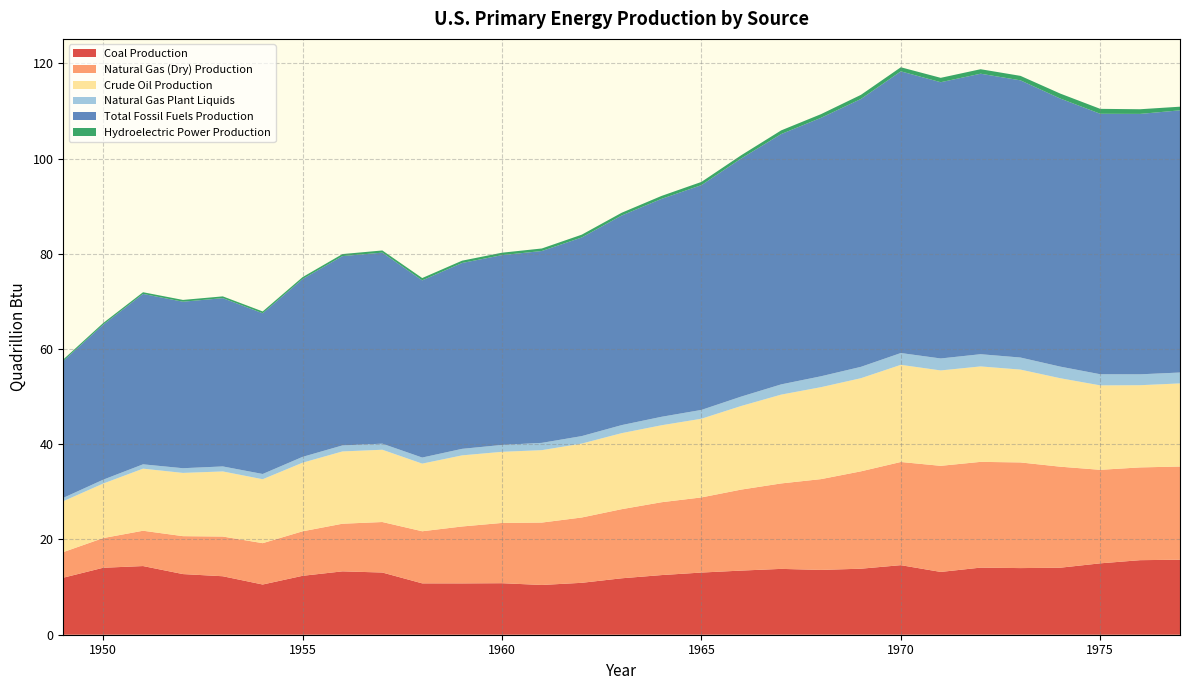

Reading left to right, list all the values displayed in this chart.

Coal Production: 1949=12.0	1950=14.1	1951=14.4	1952=12.7	1953=12.3	1954=10.5	1955=12.4	1956=13.3	1957=13.1	1958=10.8	1959=10.8	1960=10.8	1961=10.4	1962=10.9	1963=11.8	1964=12.5	1965=13.1	1966=13.5	1967=13.8	1968=13.6	1969=13.9	1970=14.6	1971=13.2	1972=14.1	1973=14.0	1974=14.1	1975=15.0	1976=15.7	1977=15.8
Natural Gas (Dry) Production: 1949=5.4	1950=6.2	1951=7.4	1952=8.0	1953=8.3	1954=8.7	1955=9.3	1956=10.0	1957=10.6	1958=10.9	1959=12.0	1960=12.7	1961=13.1	1962=13.7	1963=14.5	1964=15.3	1965=15.8	1966=17.0	1967=17.9	1968=19.1	1969=20.4	1970=21.7	1971=22.3	1972=22.2	1973=22.2	1974=21.2	1975=19.6	1976=19.5	1977=19.6
Crude Oil Production: 1949=10.7	1950=11.4	1951=13.0	1952=13.3	1953=13.7	1954=13.4	1955=14.4	1956=15.2	1957=15.2	1958=14.2	1959=14.9	1960=14.9	1961=15.2	1962=15.5	1963=16.0	1964=16.2	1965=16.5	1966=17.6	1967=18.7	1968=19.3	1969=19.6	1970=20.4	1971=20.0	1972=20.0	1973=19.5	1974=18.6	1975=17.7	1976=17.3	1977=17.5
Natural Gas Plant Liquids: 1949=0.7	1950=0.8	1951=0.9	1952=1.0	1953=1.1	1954=1.1	1955=1.2	1956=1.3	1957=1.3	1958=1.3	1959=1.4	1960=1.4	1961=1.5	1962=1.6	1963=1.7	1964=1.8	1965=1.9	1966=2.0	1967=2.1	1968=2.3	1969=2.4	1970=2.5	1971=2.5	1972=2.6	1973=2.5	1974=2.4	1975=2.3	1976=2.3	1977=2.3
Total Fossil Fuels Production: 1949=28.7	1950=32.6	1951=35.8	1952=35.0	1953=35.3	1954=33.8	1955=37.3	1956=39.8	1957=40.1	1958=37.2	1959=39.0	1960=39.9	1961=40.3	1962=41.7	1963=44.0	1964=45.8	1965=47.2	1966=50.0	1967=52.6	1968=54.3	1969=56.3	1970=59.2	1971=58.0	1972=58.9	1973=58.2	1974=56.3	1975=54.7	1976=54.7	1977=55.1
Hydroelectric Power Production: 1949=0.3	1950=0.3	1951=0.4	1952=0.4	1953=0.4	1954=0.4	1955=0.4	1956=0.4	1957=0.5	1958=0.5	1959=0.5	1960=0.5	1961=0.5	1962=0.6	1963=0.6	1964=0.6	1965=0.7	1966=0.7	1967=0.8	1968=0.8	1969=0.9	1970=0.9	1971=0.9	1972=0.9	1973=0.9	1974=1.0	1975=1.0	1976=1.0	1977=0.8